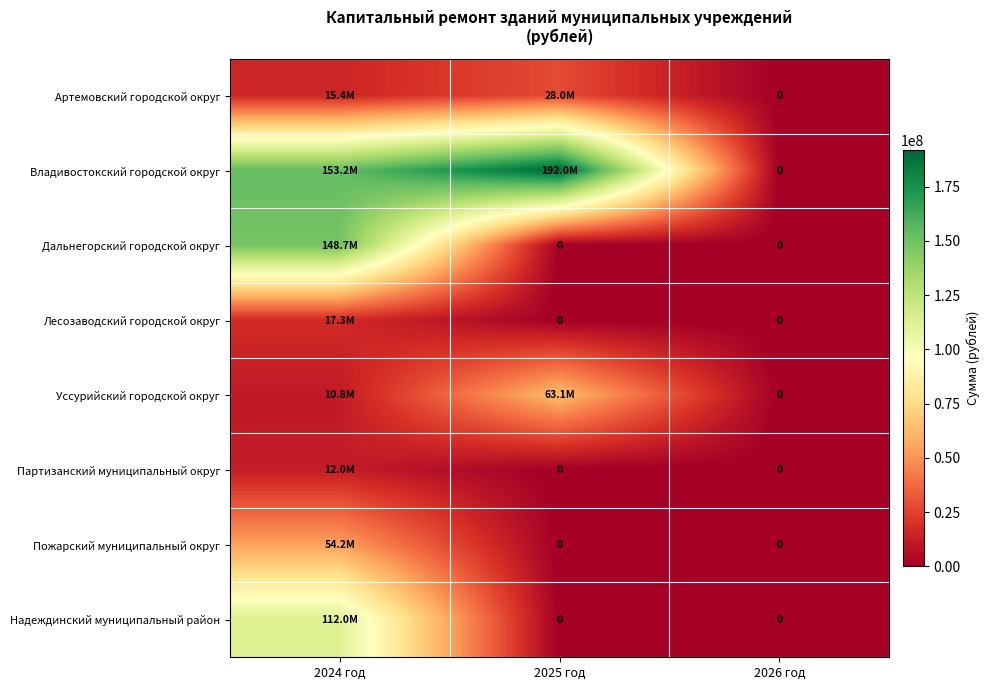

At how many categories does at least one series exceed 168403502?

1